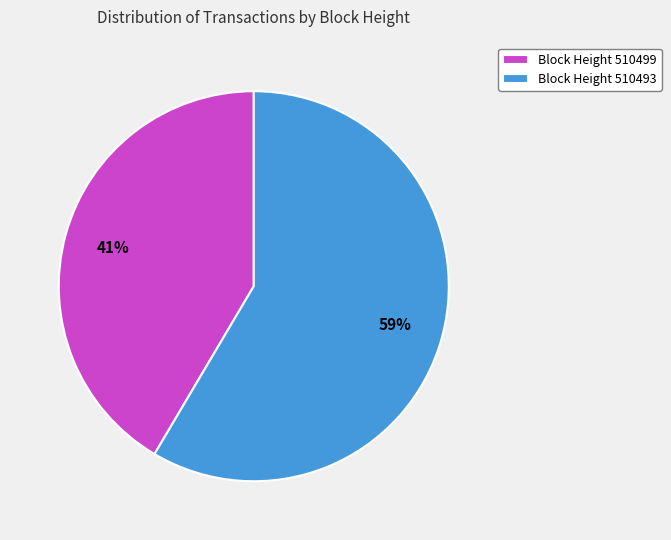

How many segments does this pie chart have?

2